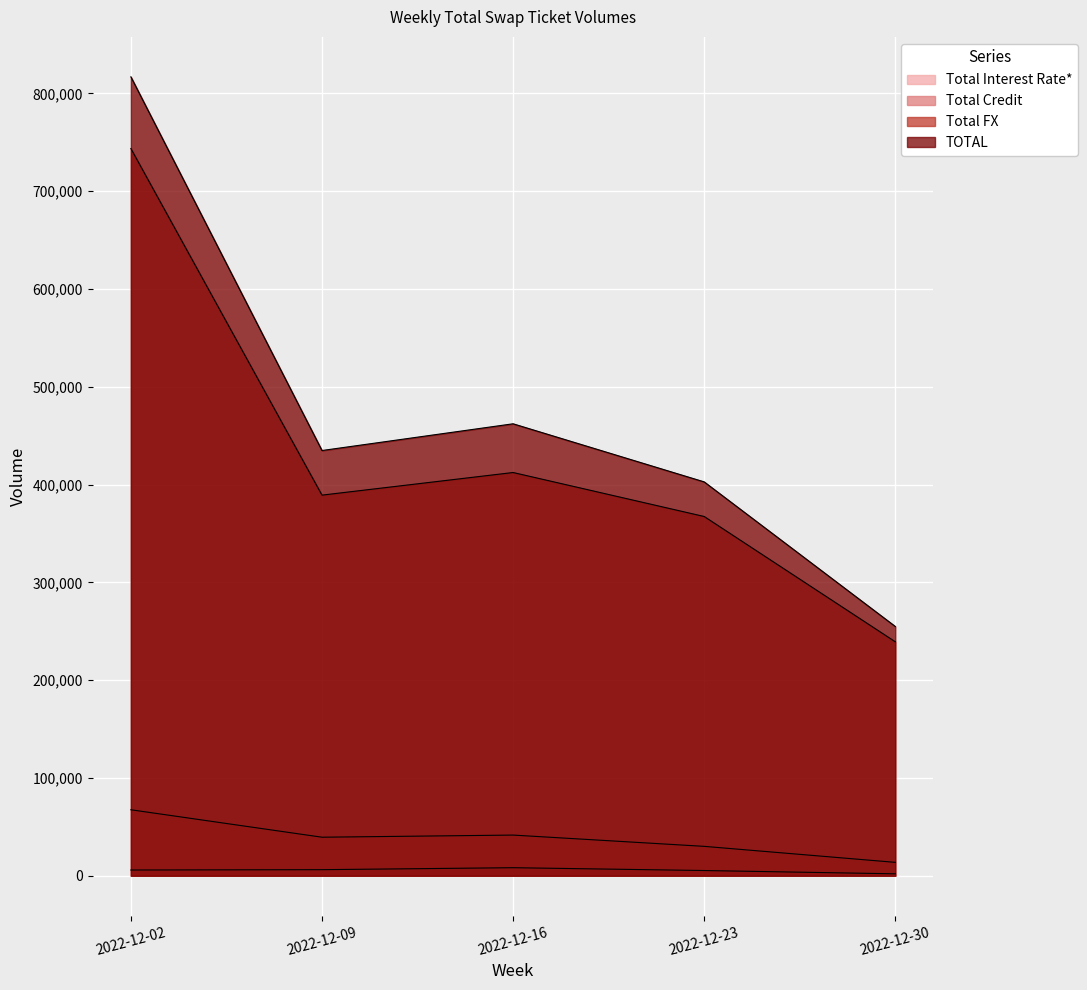

What is the value of the Total Interest Rate* point at the 3rd from the left?

41589